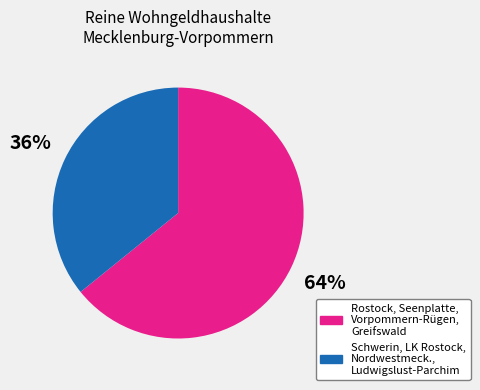

How many segments does this pie chart have?

2